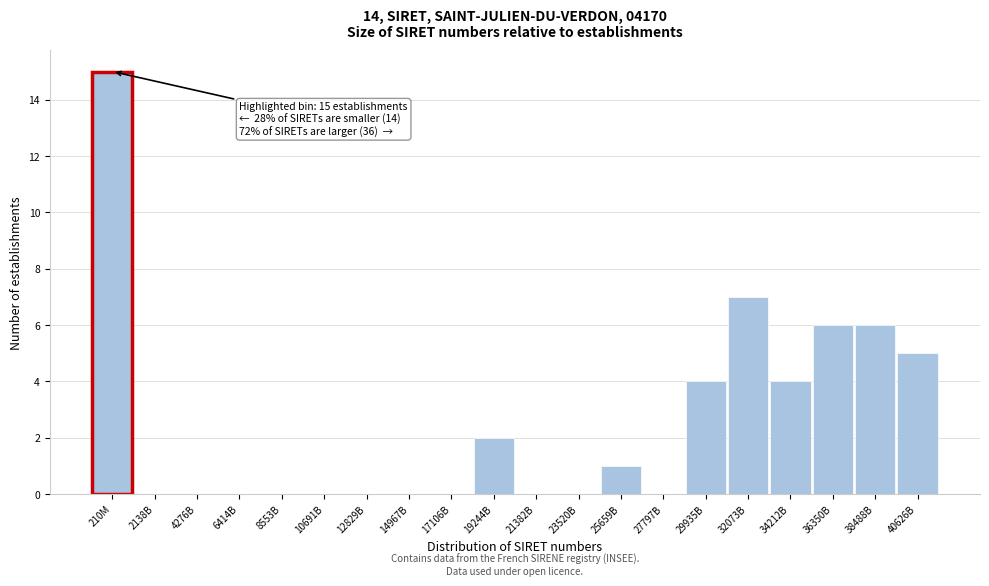

Reading right to left, transcribe all the data shown in this chart.

40626B=5	38488B=6	36350B=6	34212B=4	32073B=7	29935B=4	27797B=0	25659B=1	23520B=0	21382B=0	19244B=2	17106B=0	14967B=0	12829B=0	10691B=0	8553B=0	6414B=0	4276B=0	2138B=0	210M=15